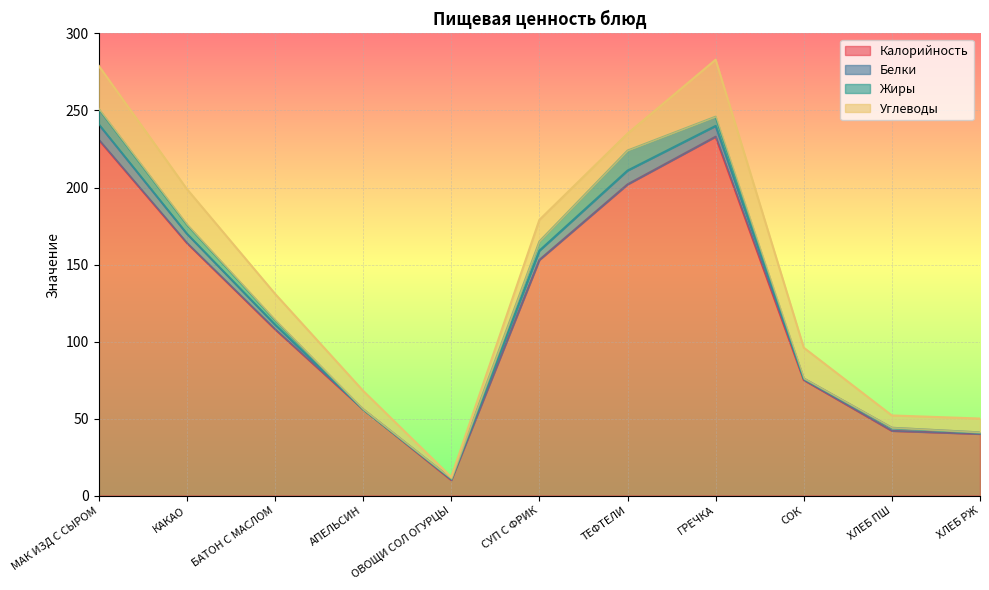

Reading right to left, extract all data points from this chart.

Калорийность: ХЛЕБ РЖ=40	ХЛЕБ ПШ=42	СОК=75	ГРЕЧКА=233	ТЕФТЕЛИ=202	СУП С ФРИК=153	ОВОЩИ СОЛ ОГУРЦЫ=10	АПЕЛЬСИН=56	БАТОН С МАСЛОМ=108	КАКАО=164	МАК ИЗД С СЫРОМ=231
Белки: ХЛЕБ РЖ=1	ХЛЕБ ПШ=2	СОК=1	ГРЕЧКА=7	ТЕФТЕЛИ=9	СУП С ФРИК=6	ОВОЩИ СОЛ ОГУРЦЫ=1	АПЕЛЬСИН=0	БАТОН С МАСЛОМ=3	КАКАО=6	МАК ИЗД С СЫРОМ=10
Жиры: ХЛЕБ РЖ=0	ХЛЕБ ПШ=0	СОК=0	ГРЕЧКА=6	ТЕФТЕЛИ=13	СУП С ФРИК=6	ОВОЩИ СОЛ ОГУРЦЫ=0	АПЕЛЬСИН=0	БАТОН С МАСЛОМ=3	КАКАО=6	МАК ИЗД С СЫРОМ=10
Углеводы: ХЛЕБ РЖ=9	ХЛЕБ ПШ=8	СОК=20	ГРЕЧКА=37	ТЕФТЕЛИ=11	СУП С ФРИК=14	ОВОЩИ СОЛ ОГУРЦЫ=1	АПЕЛЬСИН=12	БАТОН С МАСЛОМ=17	КАКАО=23	МАК ИЗД С СЫРОМ=28